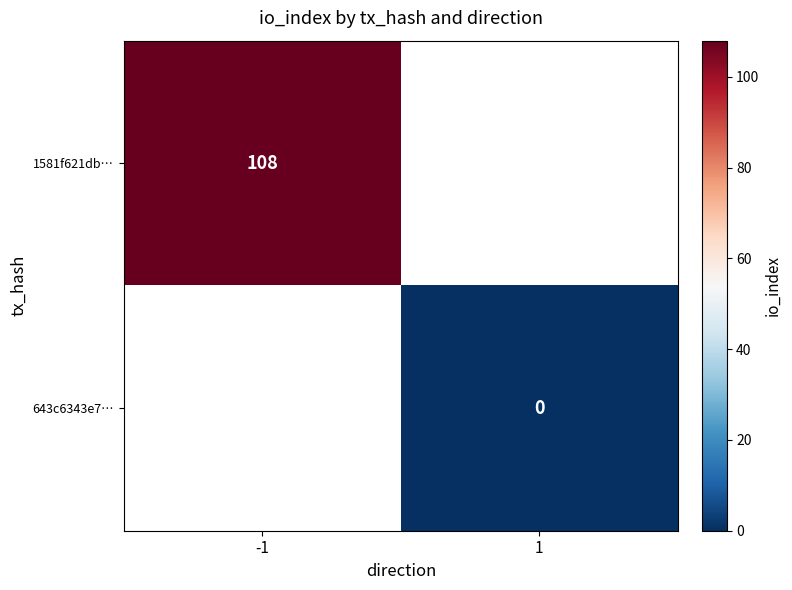

The 1581f621db… series shows 72 at -1. True or false?

False